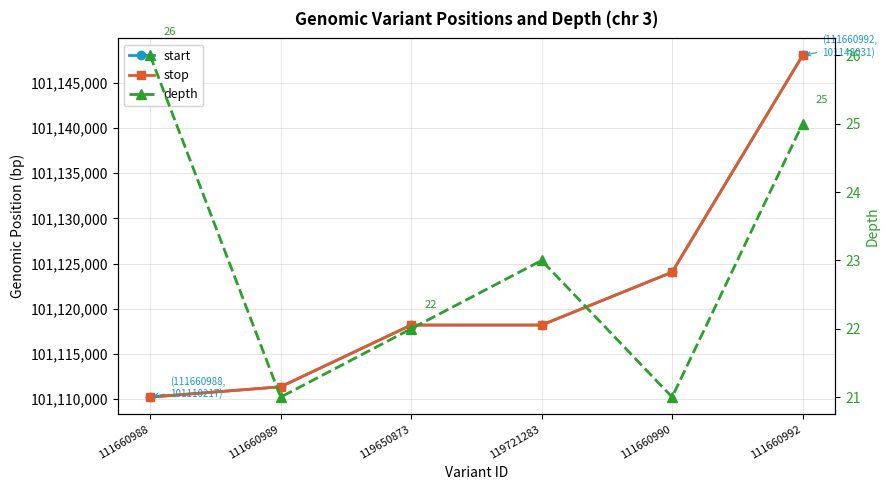

True or false: start and depth cross at least once.

False